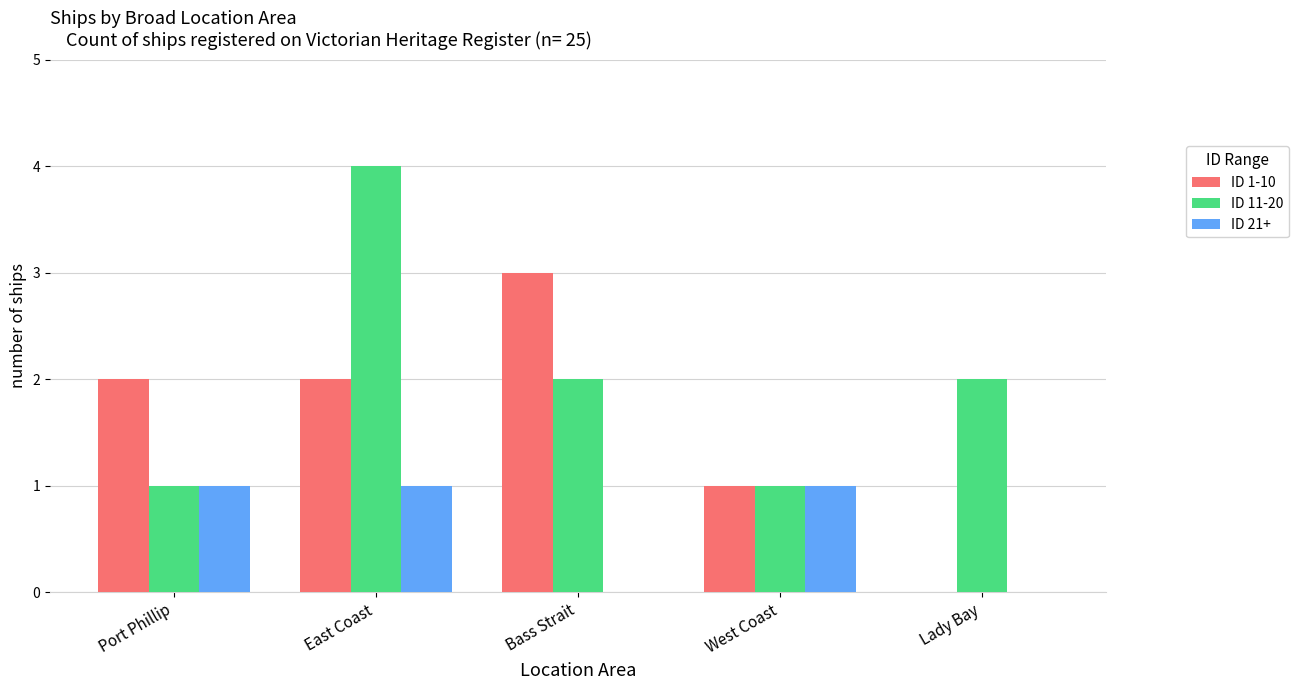

Which series changed the most between East Coast and Bass Strait?

ID 11-20